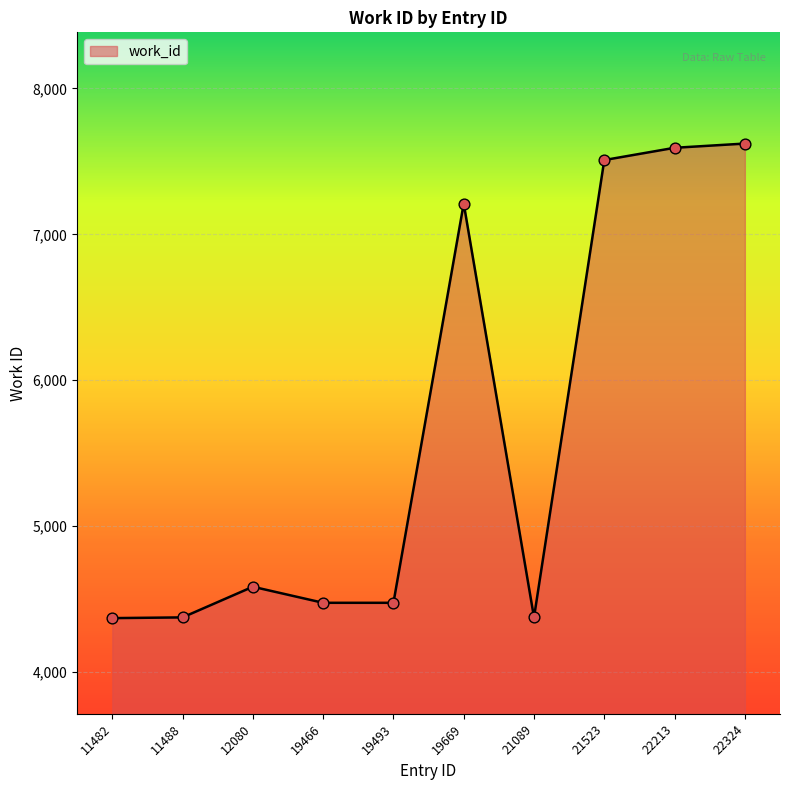

Which has a higher value, 19466 or 19669?

19669